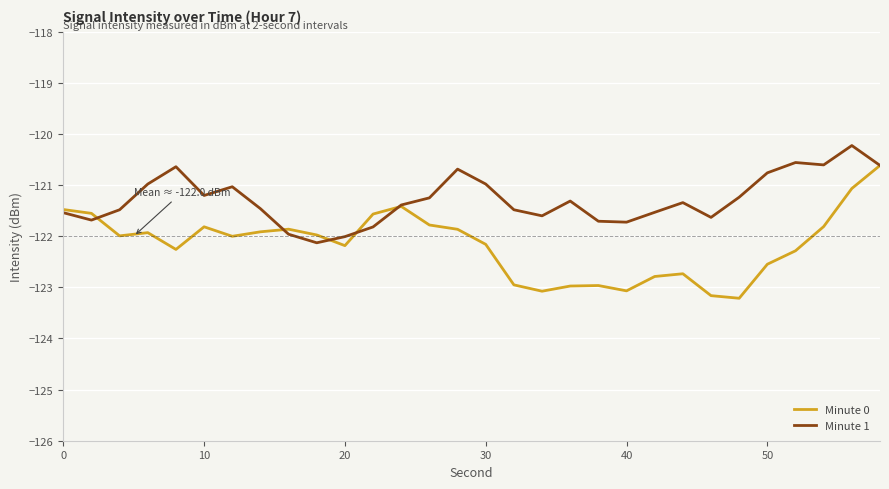

Which series has the widest spread of values?

Minute 0